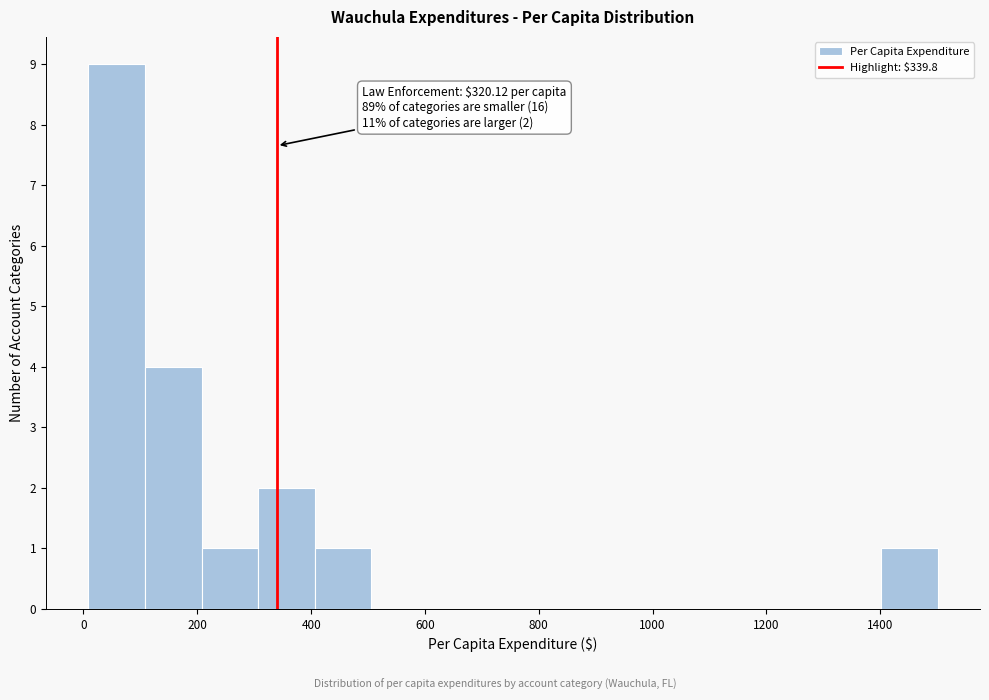

Over which range of the x-axis is the bar tallest?

0 to 100